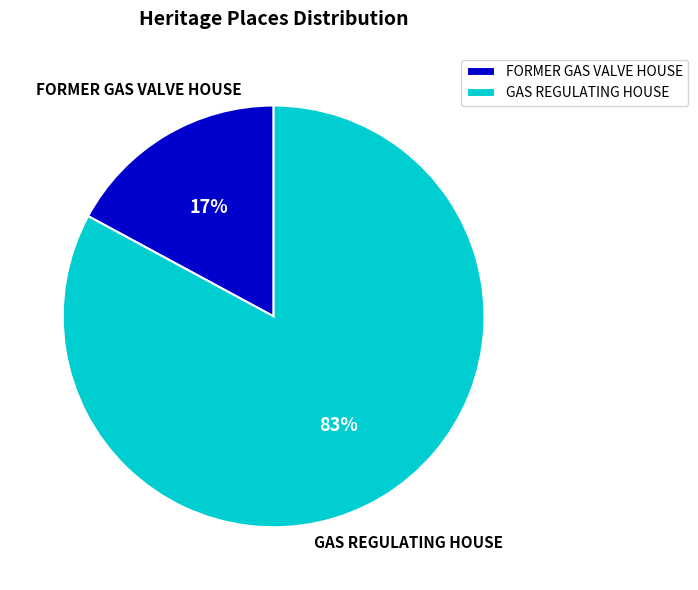

To the nearest percent, what is the combined percentage of FORMER GAS VALVE HOUSE and GAS REGULATING HOUSE?

100%